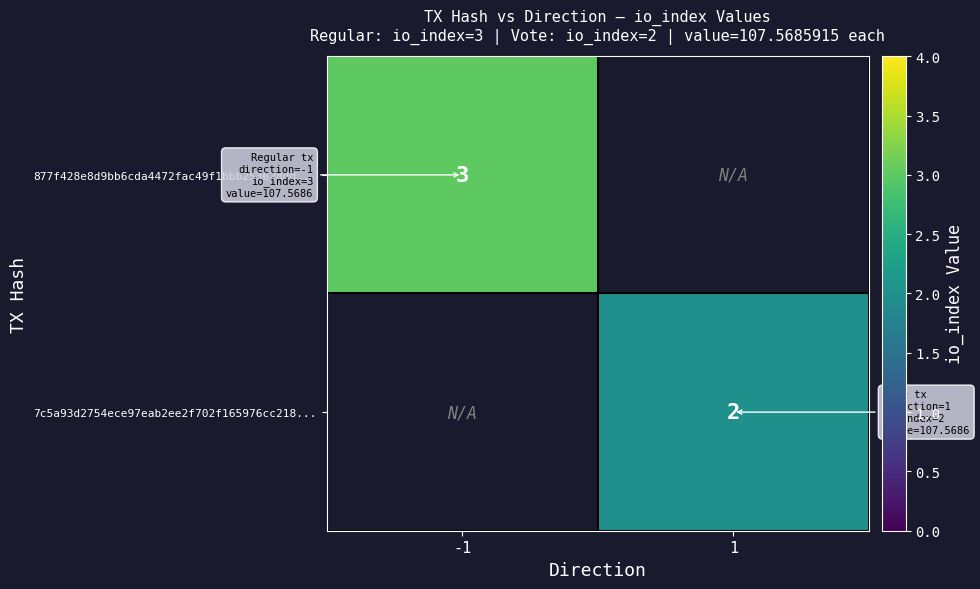

Is the value of 7c5a93d2754ece97eab2ee2f702f165976cc218... at 1 greater than the value of 877f428e8d9bb6cda4472fac49f1bbb25362ddd... at -1?

No